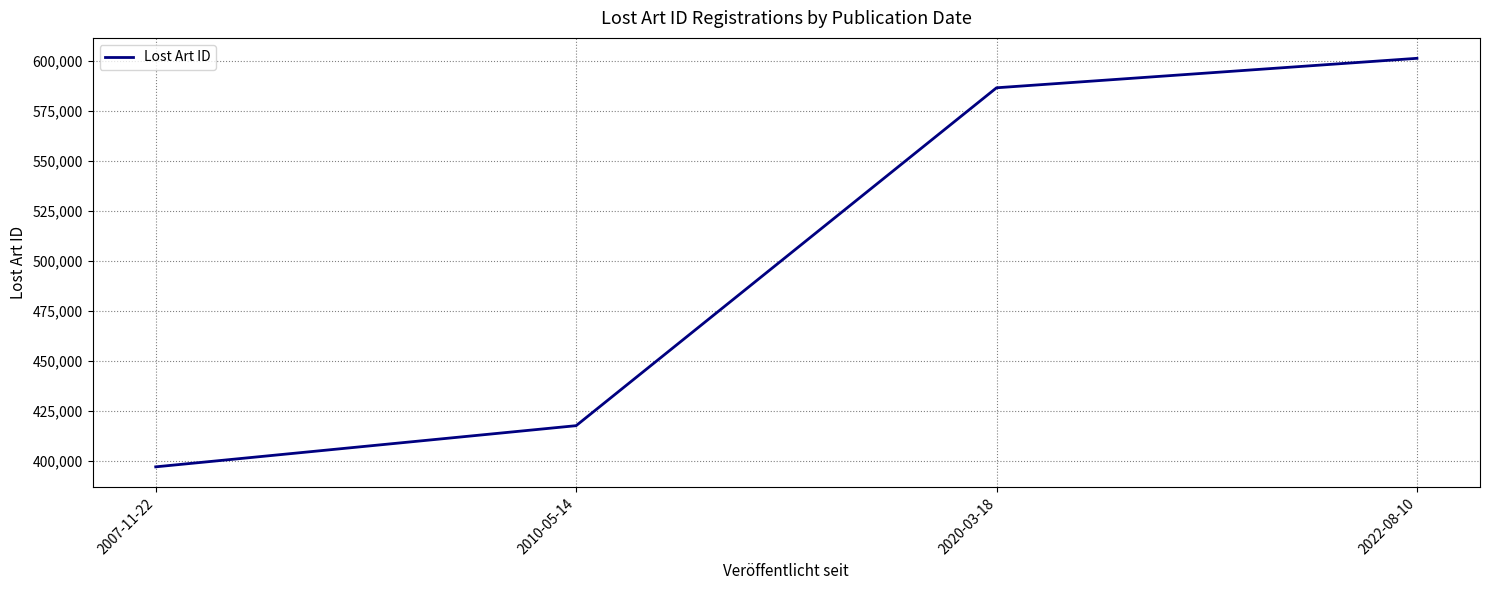

Read the value at 2022-08-10.

601258